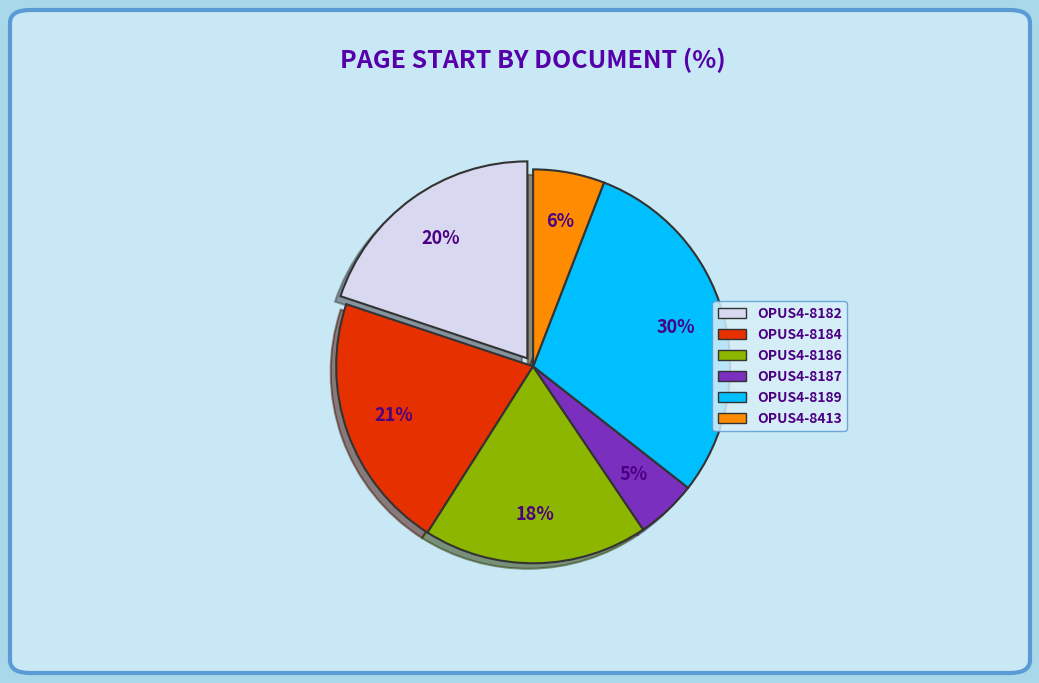

To the nearest percent, what portion does OPUS4-8182 represent?

20%